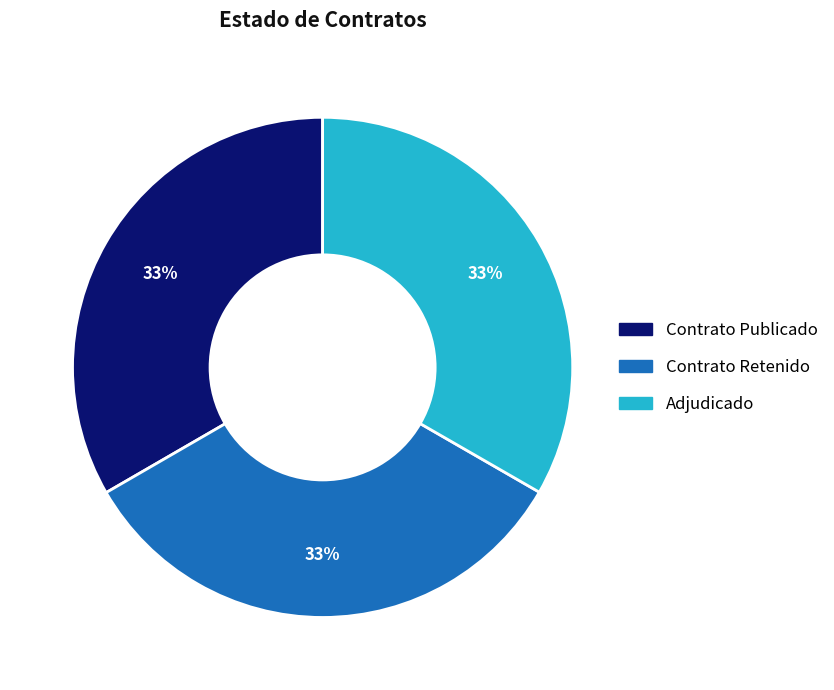

To the nearest percent, what is the average slice percentage?

33%